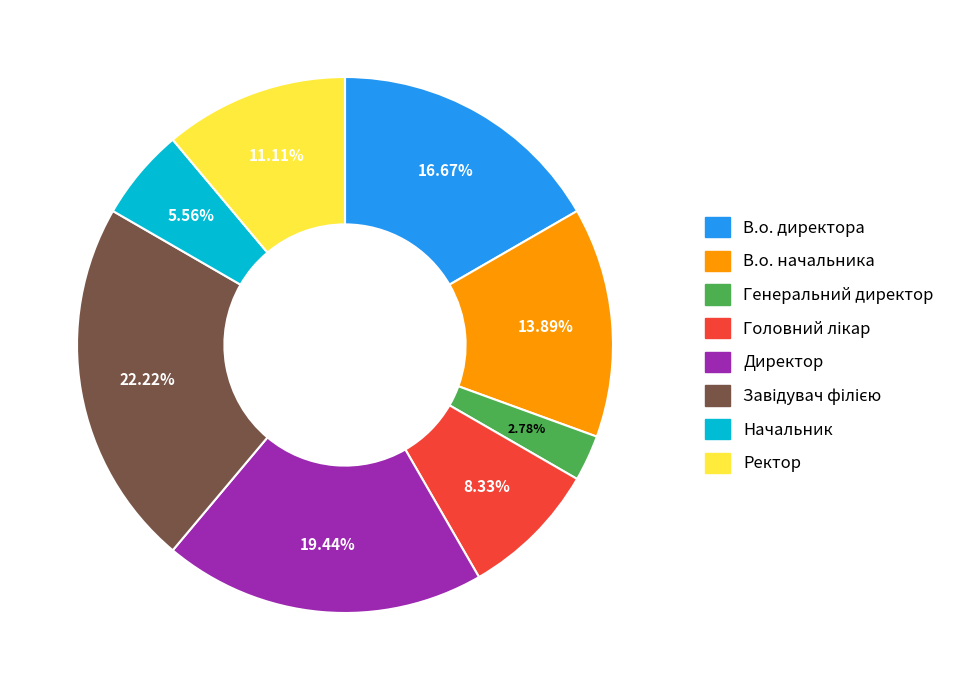

What portion of the pie excludes В.о. директора?

83.3%